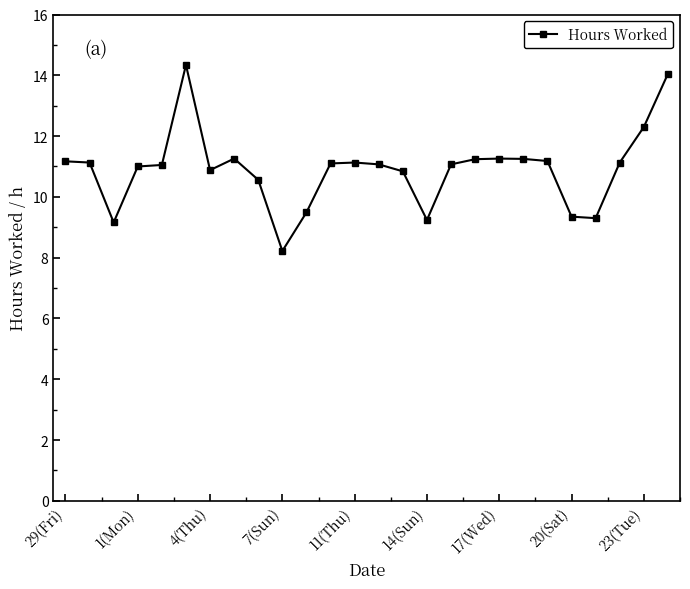

True or false: there are more than 2 points higher than both neighbors.

True